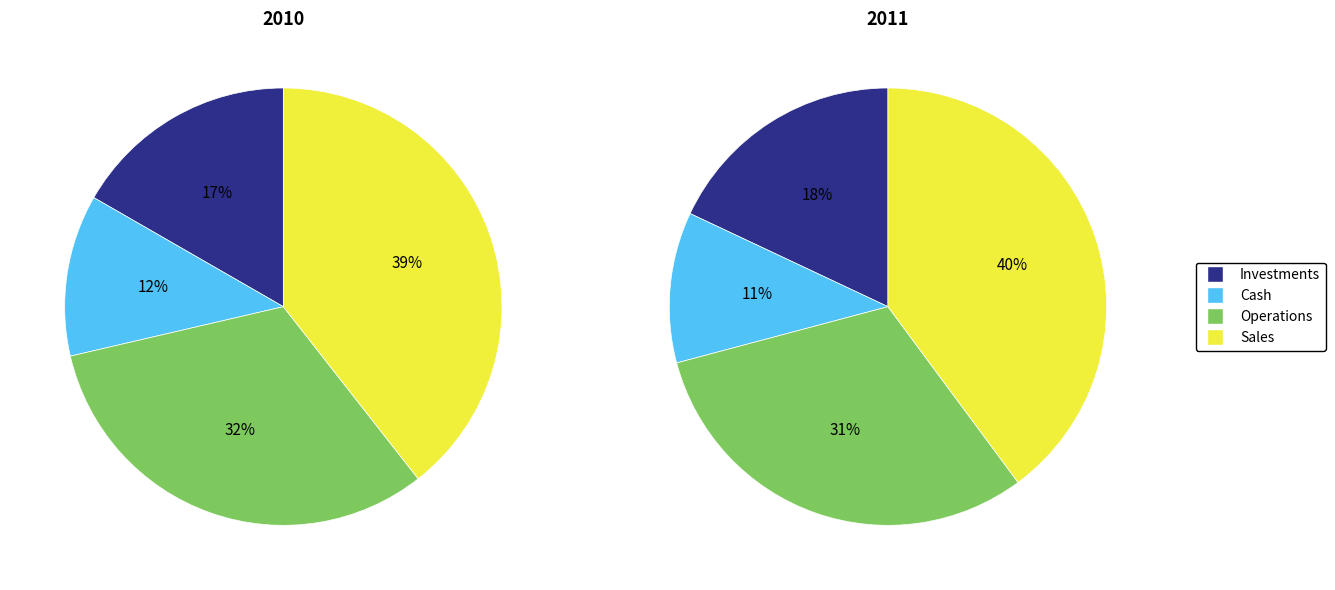

Does Delaware County account for over 50% of the chart?

No